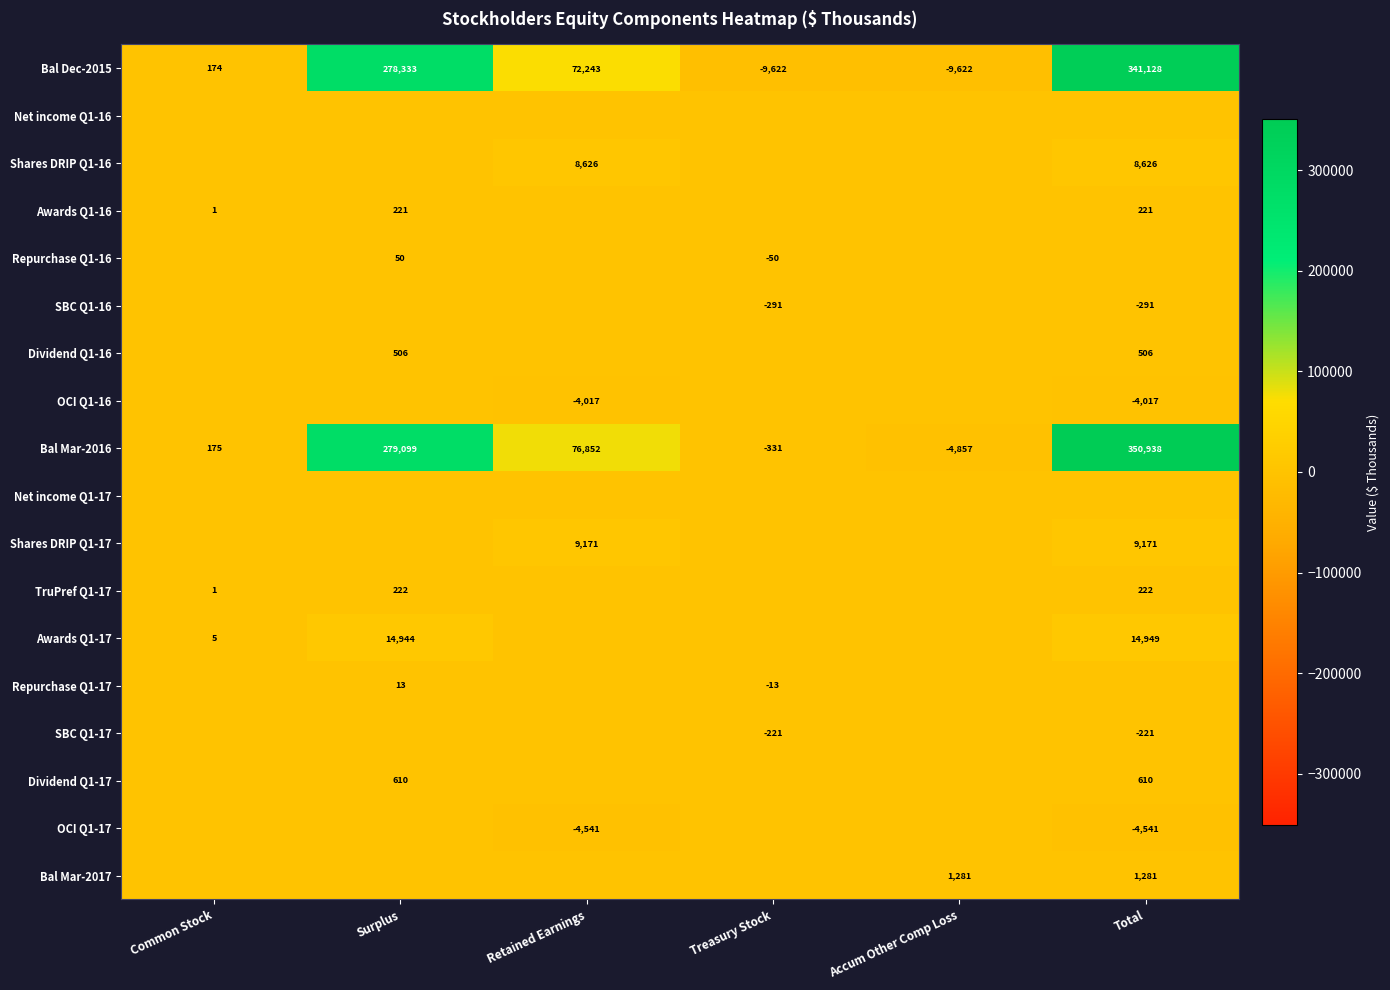

What is the total value across all series at Surplus?

573998